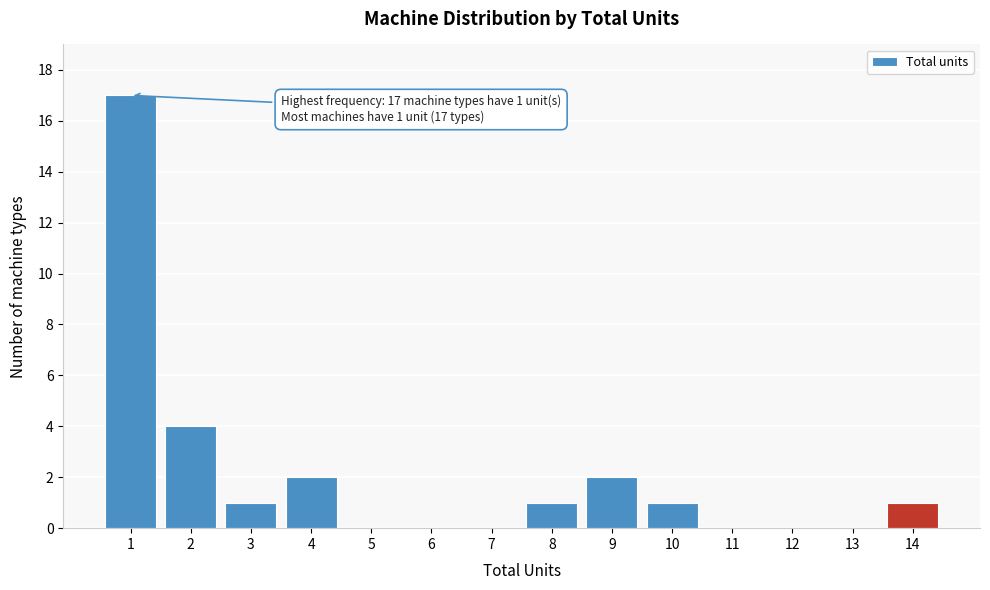

Reading left to right, extract all data points from this chart.

1=17	2=4	3=1	4=2	5=0	6=0	7=0	8=1	9=2	10=1	11=0	12=0	13=0	14=1